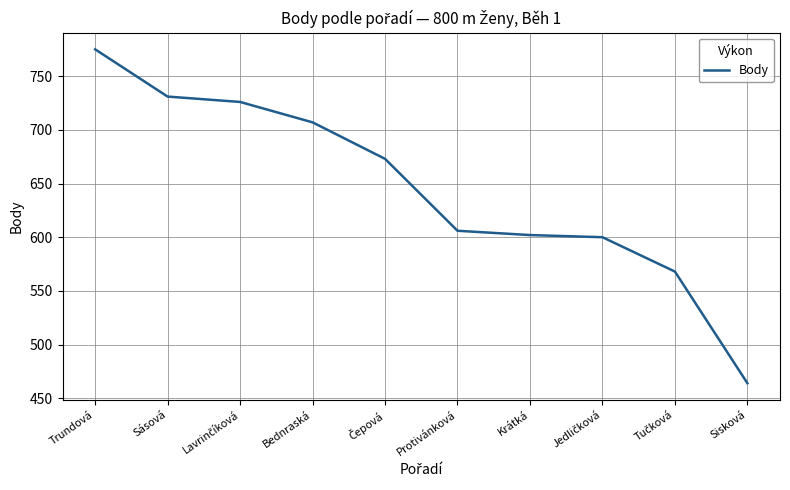

Where does the data first go above 673?

Trundová